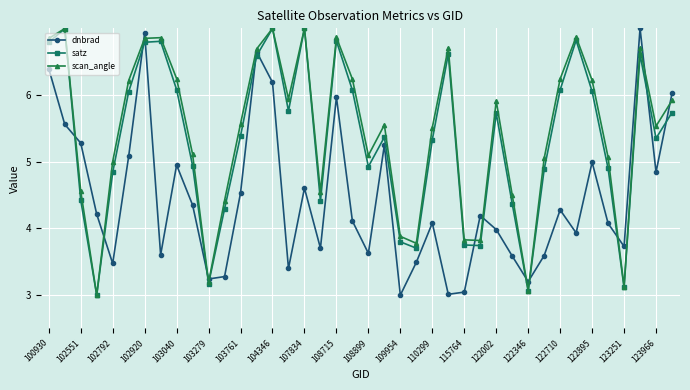

True or false: satz has more than 1 interior local peaks.

True